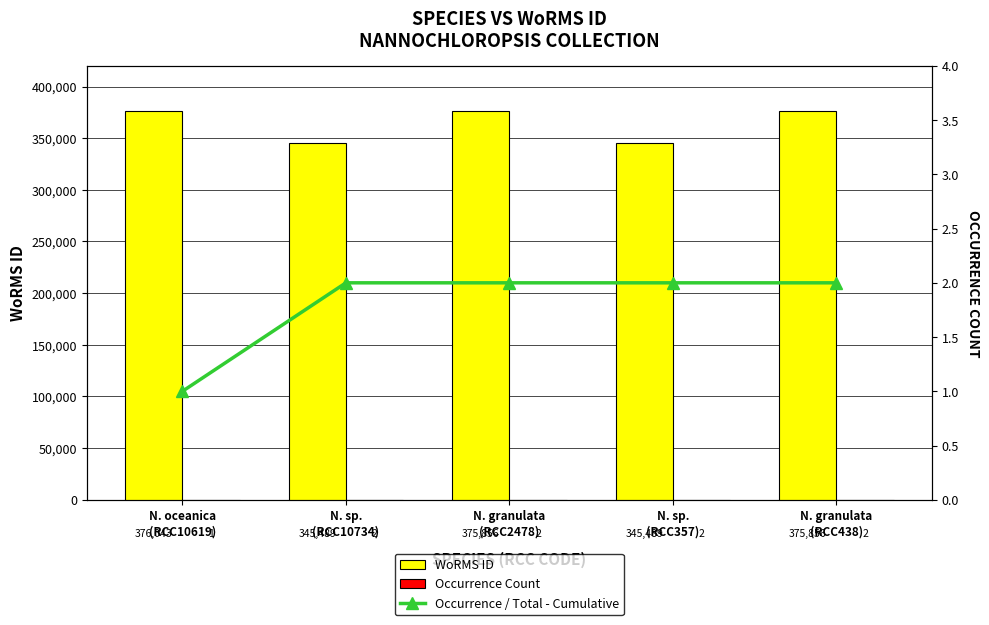

How many distinct data groups are displayed?

3